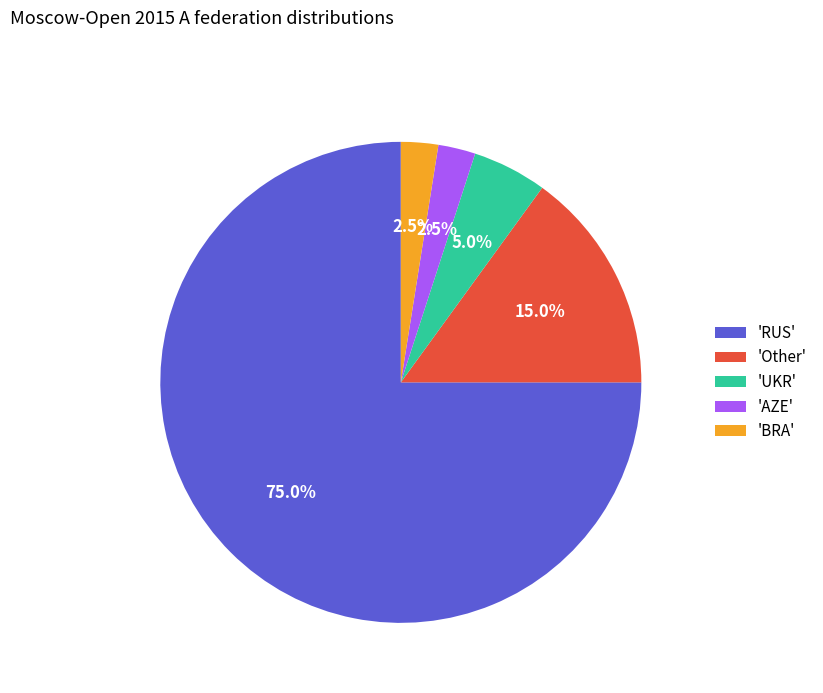

Which slice is the largest?

'RUS'